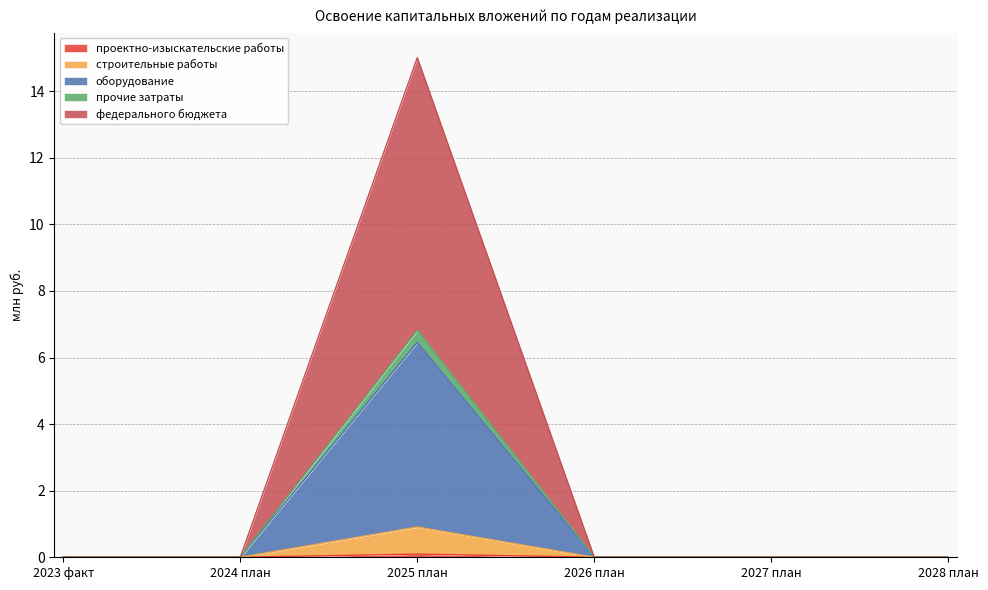

List the labels in order of прочие затраты value, smallest first.

2023 факт, 2024 план, 2026 план, 2027 план, 2028 план, 2025 план